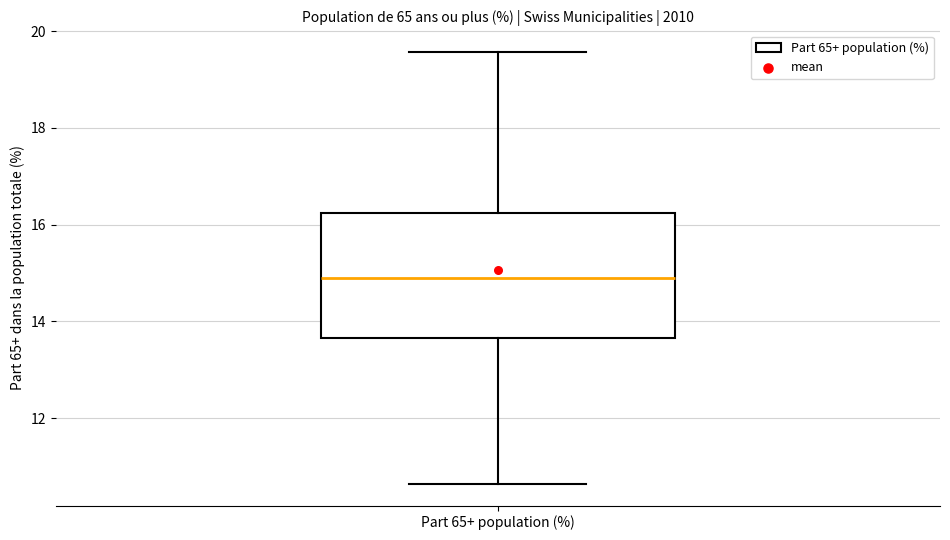

Transcribe this box plot: give where the median line is, the range the box spans, and where the two whiskers end, as read against the y-axis. The values are not printed on the chart, so give them approximately, as read against the axis.

median 14.8, box 13.6 to 16.2, whiskers 10.6 to 19.6